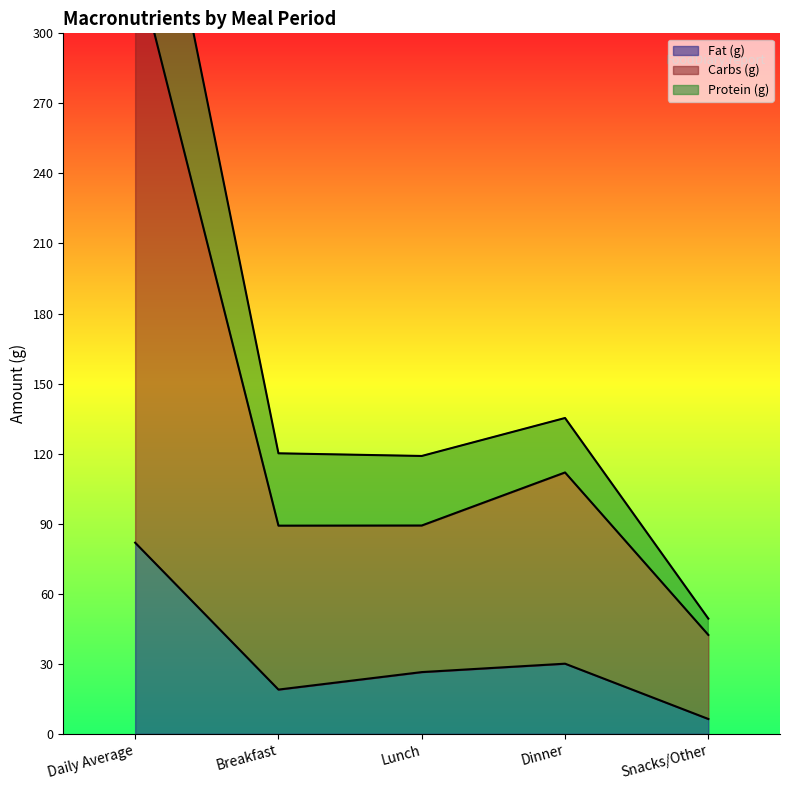

Reading left to right, list all the values displayed in this chart.

Fat (g): 81.9	19.0	26.5	30.1	6.4
Carbs (g): 332.7	89.2	89.2	112.0	42.4
Protein (g): 423.8	120.2	119.0	135.3	49.4